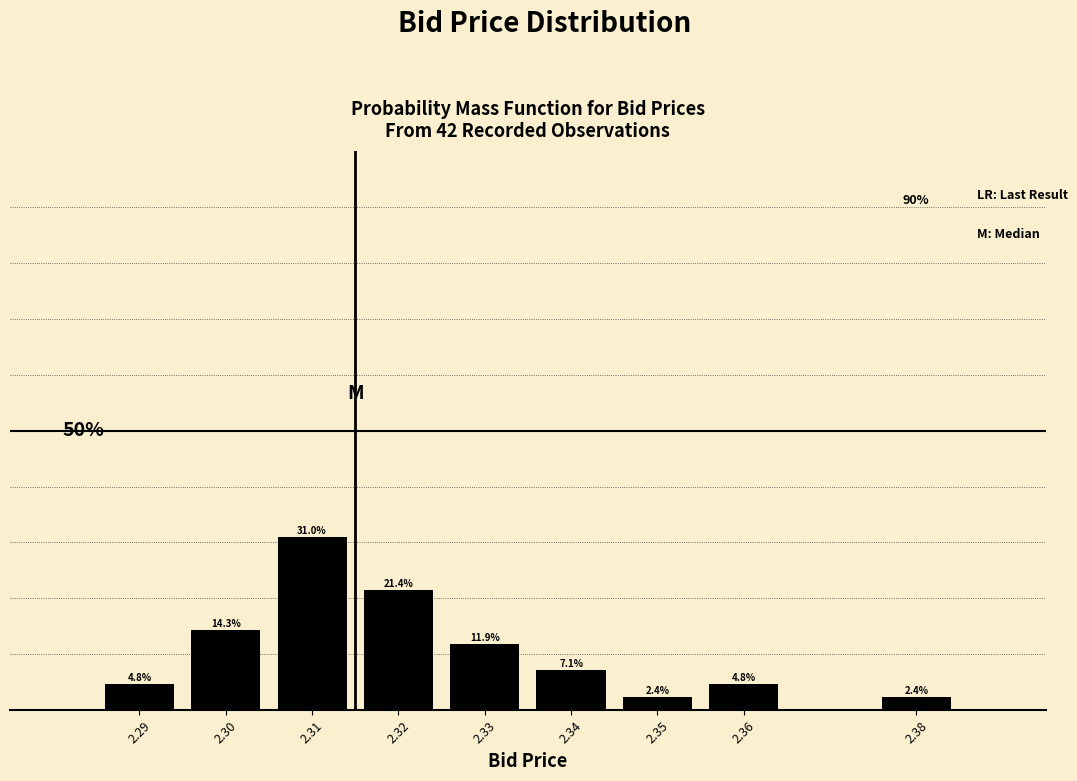

Does the chart contain any negative values?

No